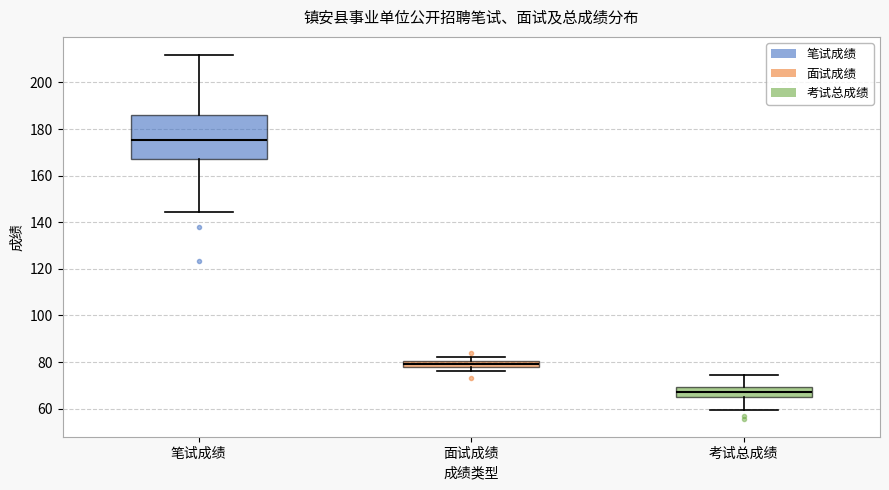

Which box has the lowest median line?

考试总成绩